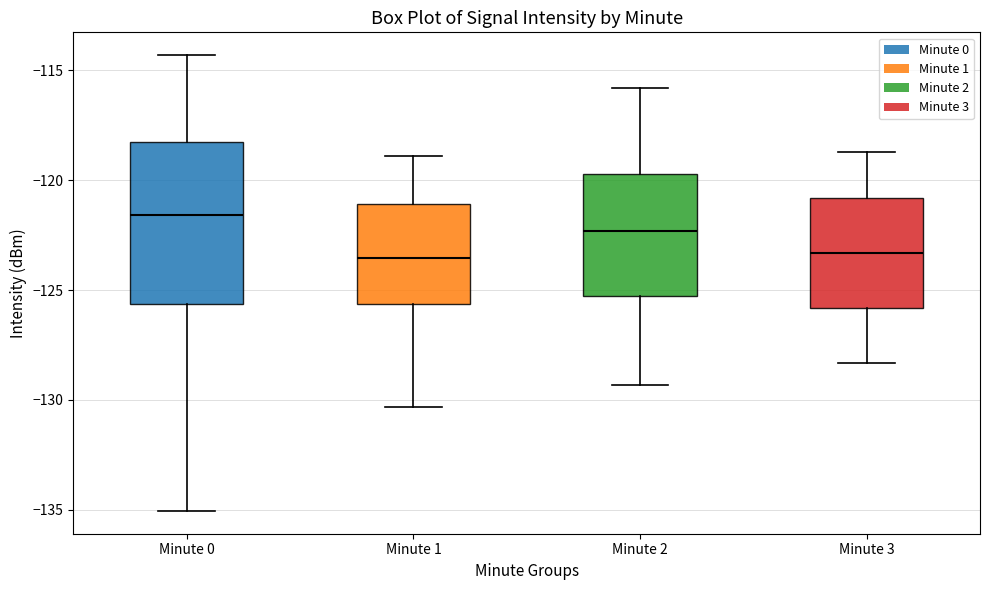

Where is the upper edge of the box for Minute 3 on the y-axis? The values are not printed on the chart, so give them approximately, as read against the axis.

-121.0